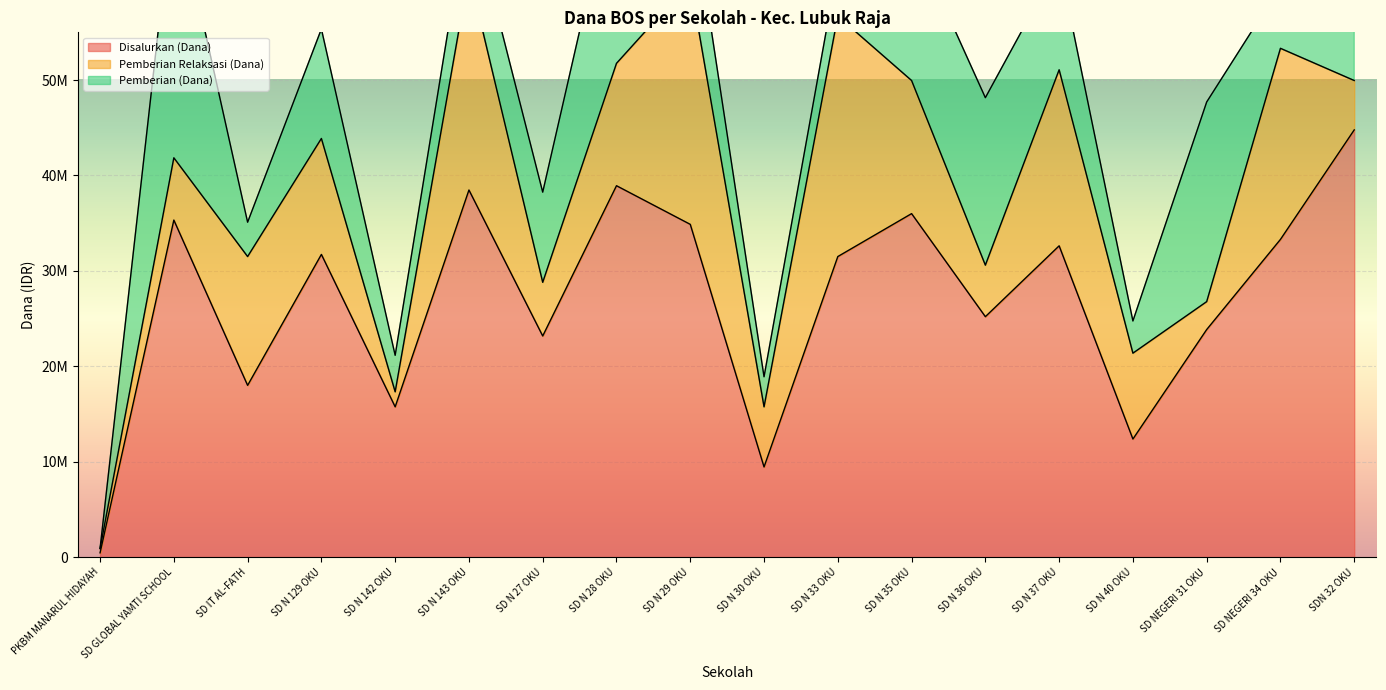

At which label does Pemberian (Dana) reach its minimum?

PKBM MANARUL HIDAYAH